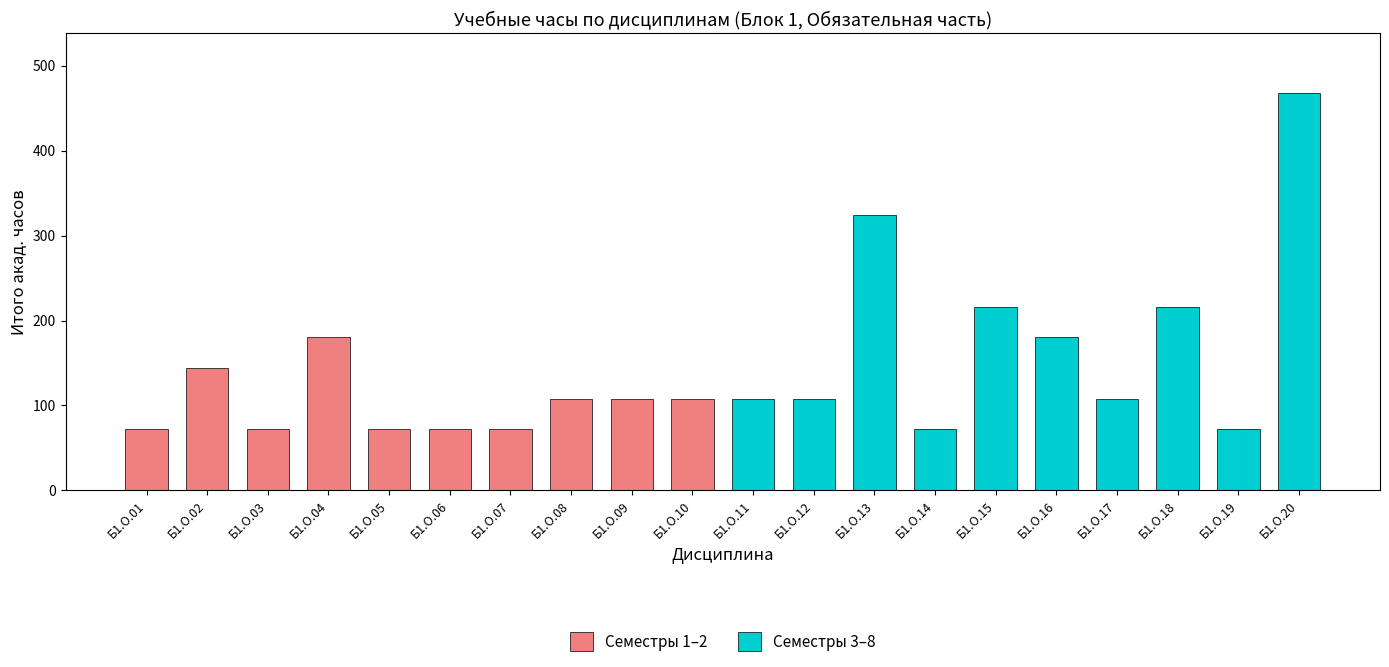

What is the change in value from Б1.О.02 to Б1.О.11?

-36